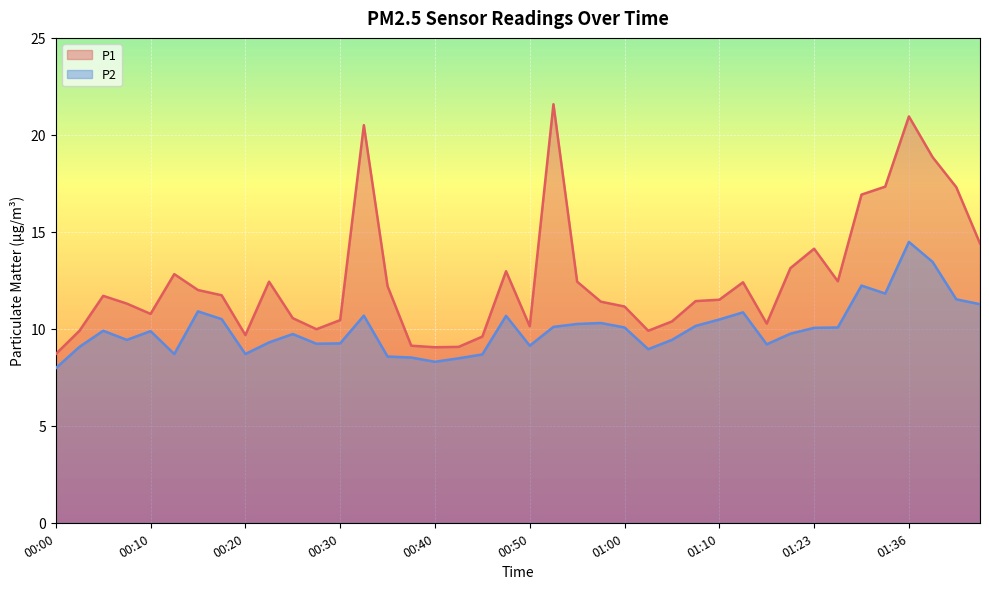

Which series has the largest total across all categories?

P1